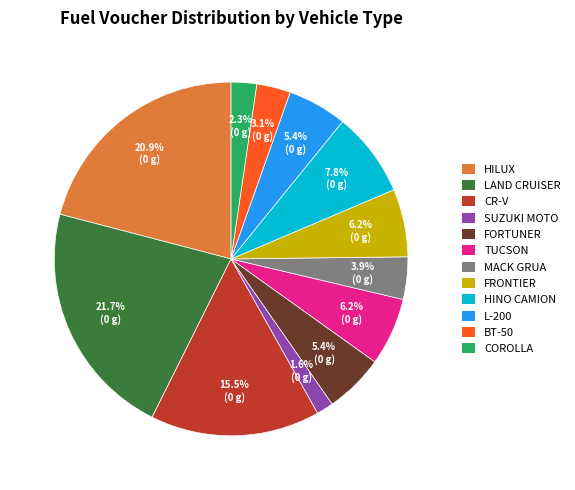

How many segments does this pie chart have?

12